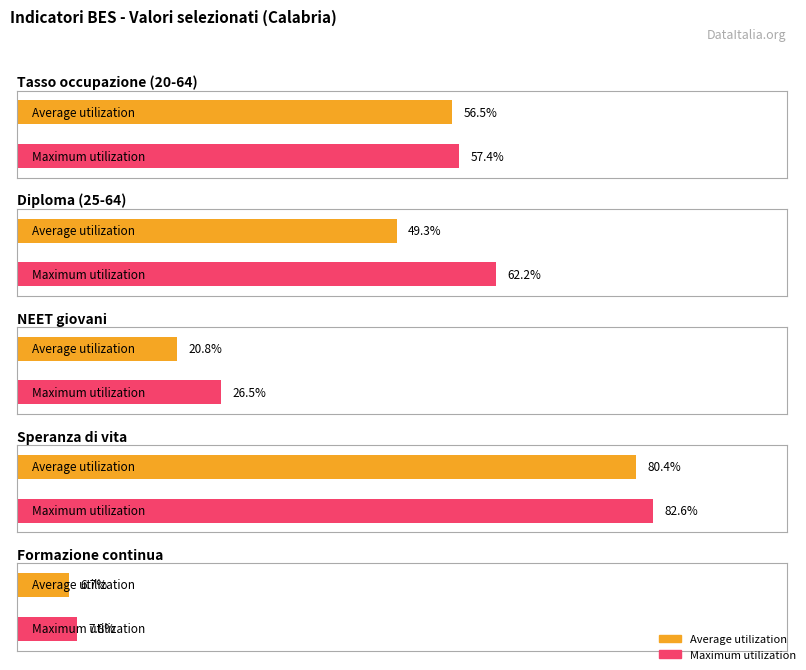

Which series has the largest total across all categories?

Maximum utilization